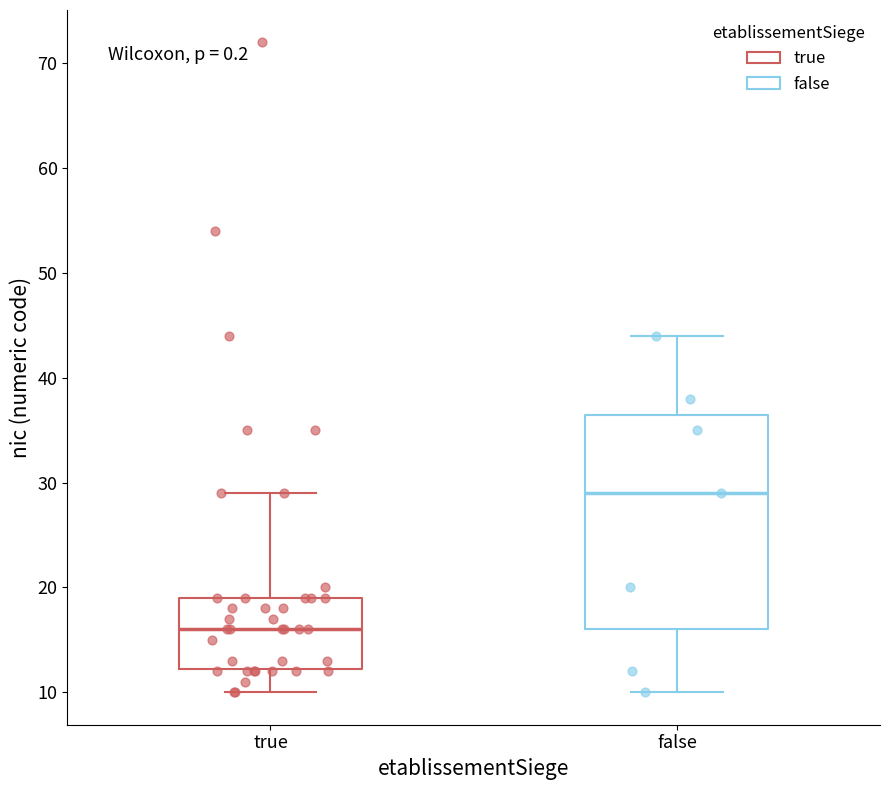

Reading left to right, transcribe this box plot: for each box, give where its median line is, the range the box spans, and where its two whiskers end, as read against the y-axis. The values are not printed on the chart, so give them approximately, as read against the axis.

true: median 16, box 12 to 19, whiskers 10 to 29
false: median 29, box 16 to 37, whiskers 10 to 44